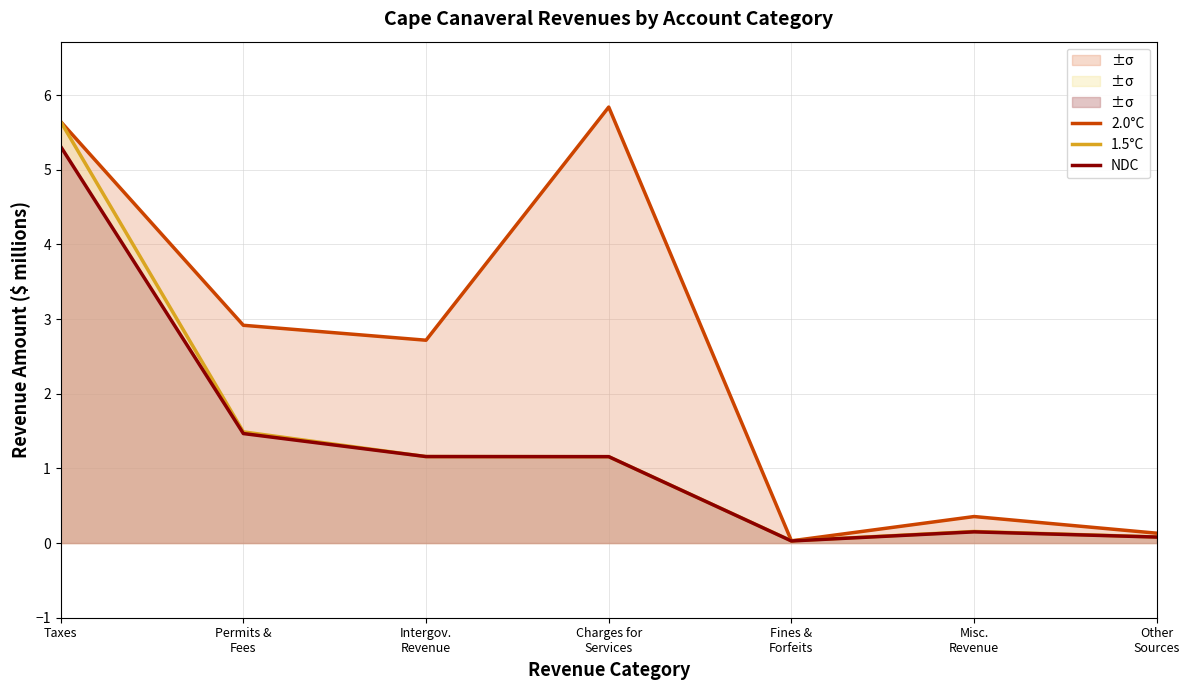

How many lines are shown in the chart?

3